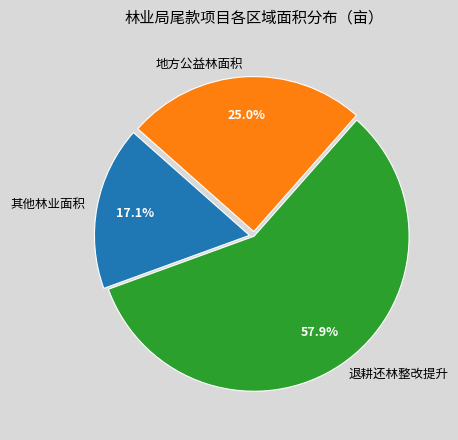

Rank the categories by value from highest to lowest.

退耕还林整改提升, 地方公益林面积, 其他林业面积